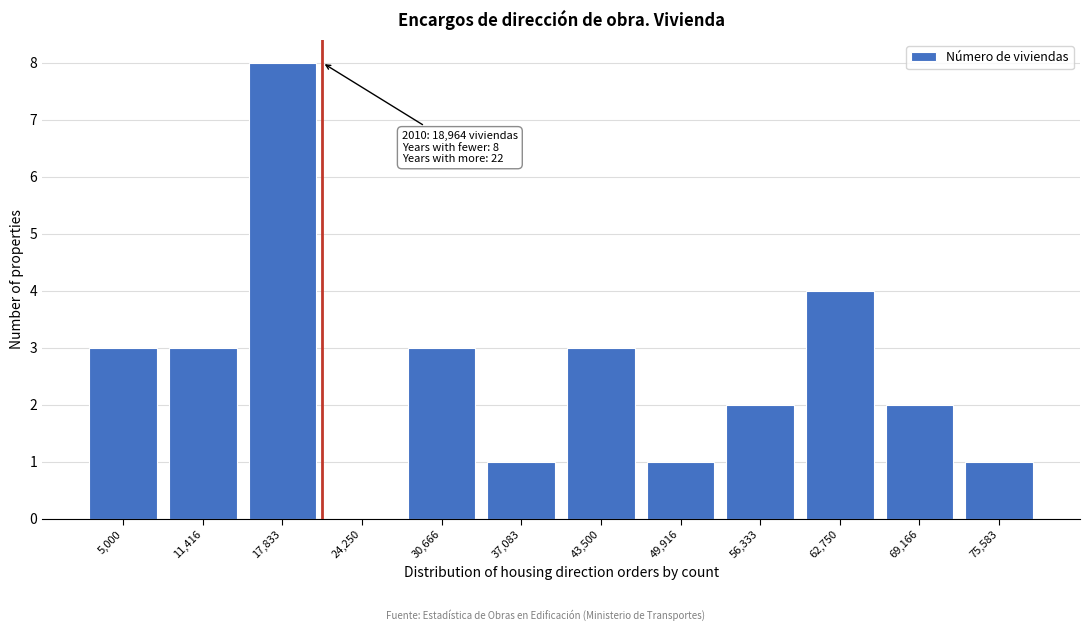

Reading right to left, extract all data points from this chart.

75,583=1	69,166=2	62,750=4	56,333=2	49,916=1	43,500=3	37,083=1	30,666=3	24,250=0	17,833=8	11,416=3	5,000=3